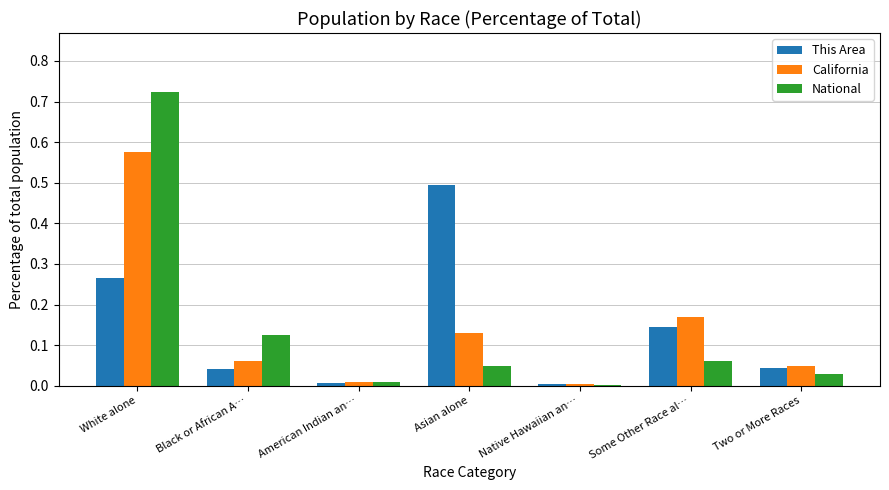

The value of National at American Indian an… is 0.0. True or false?

True